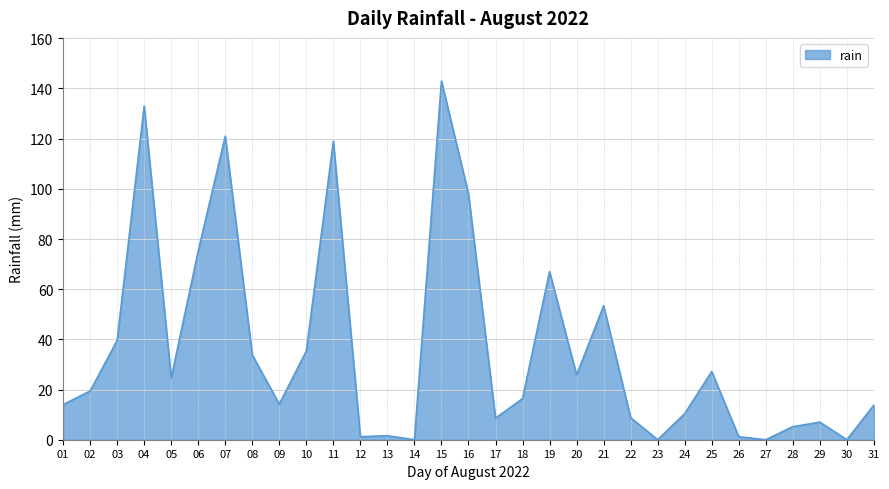

How many lines are shown in the chart?

1